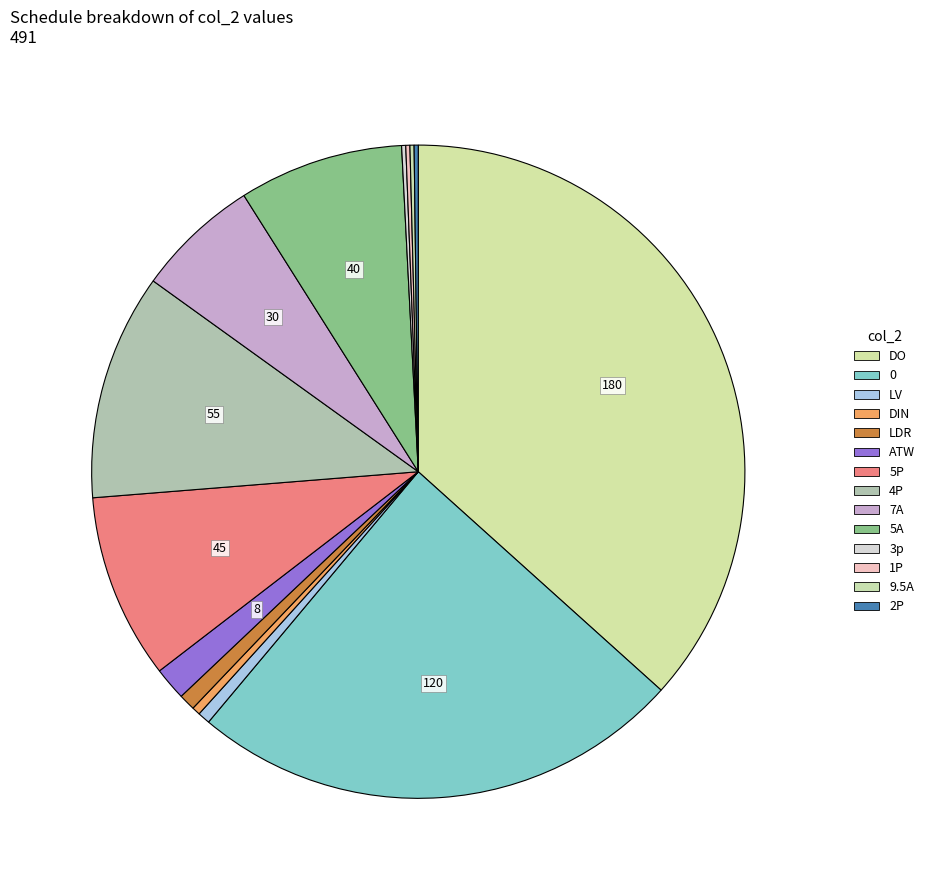

How many slices are in this pie chart?

14